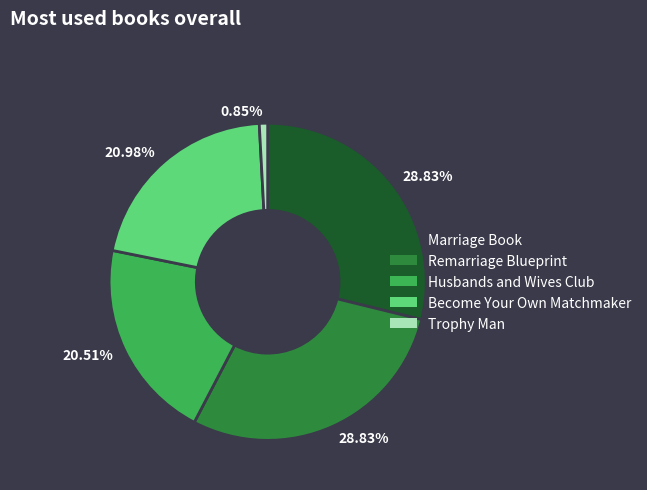

Does Remarriage Blueprint account for over 50% of the chart?

No